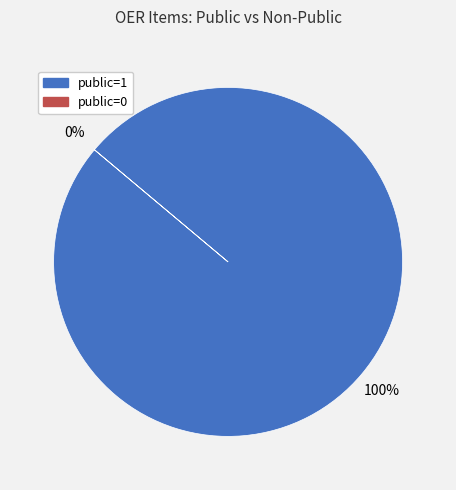

Rank the categories by value from lowest to highest.

public=0, public=1